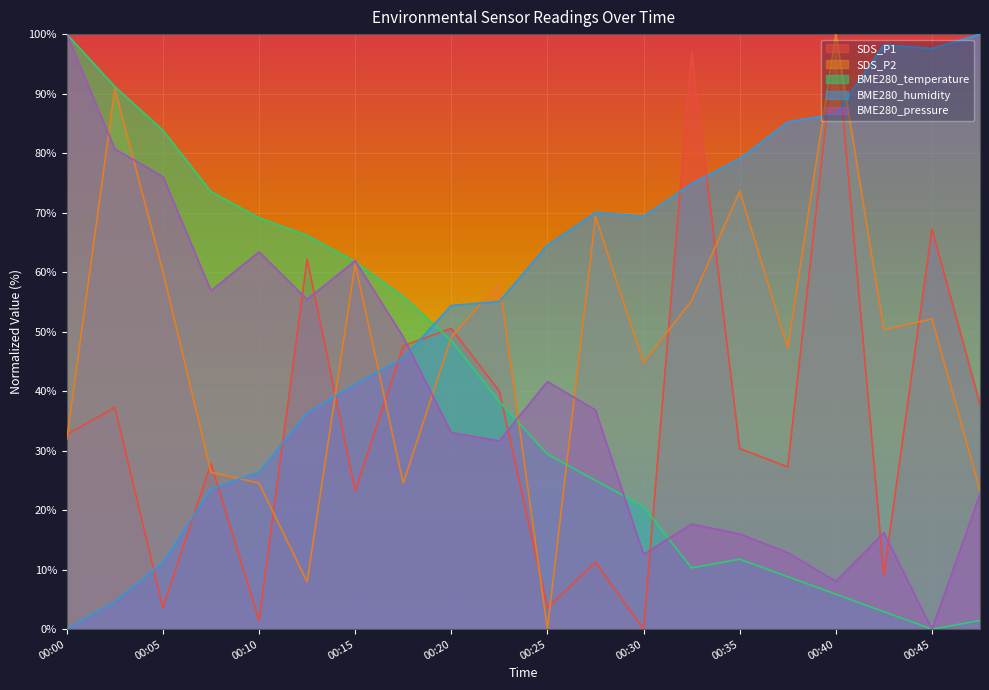

Where is the first local maximum for BME280_pressure?

00:10